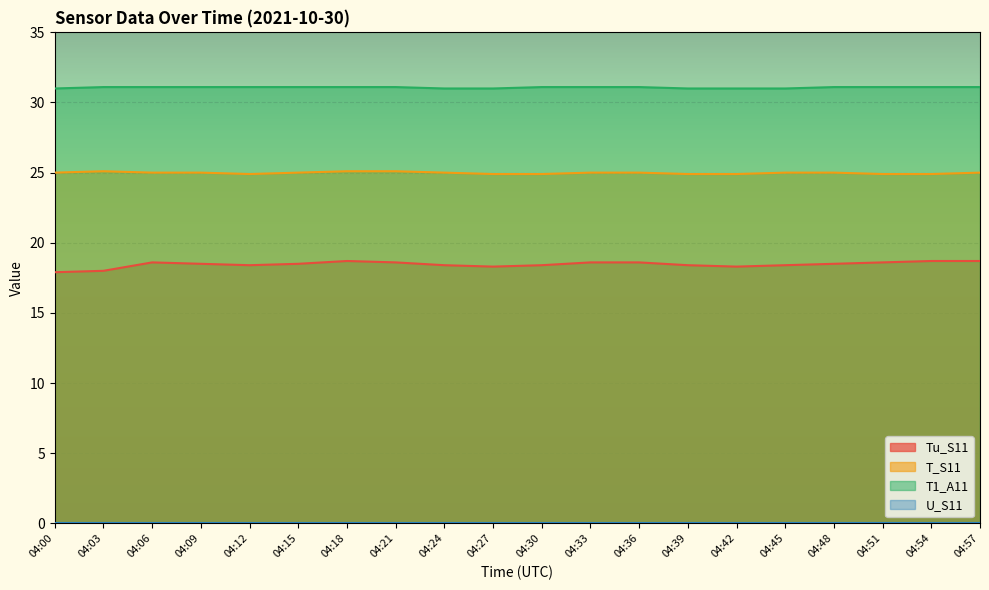

What is the sum of the T1_A11 values at 04:27 and 04:18?

62.1